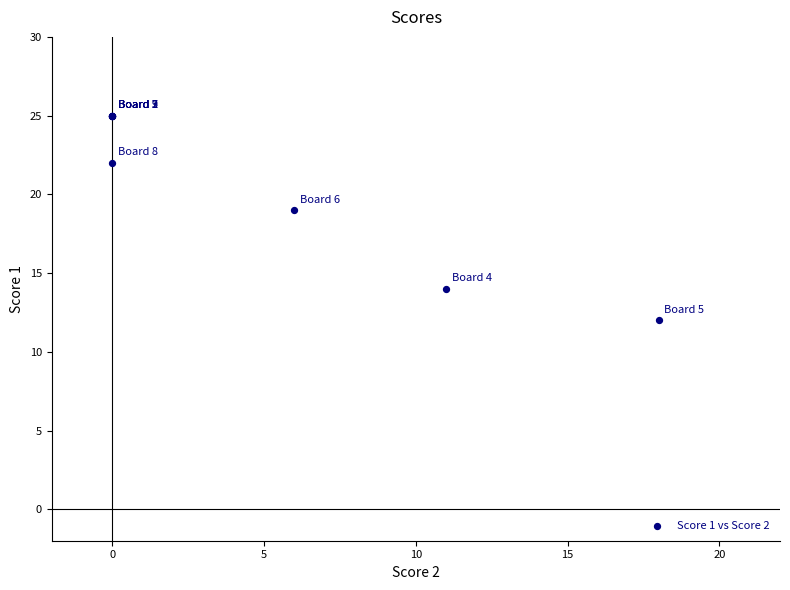

What Y value in the scatter plot is closest to 18?

19